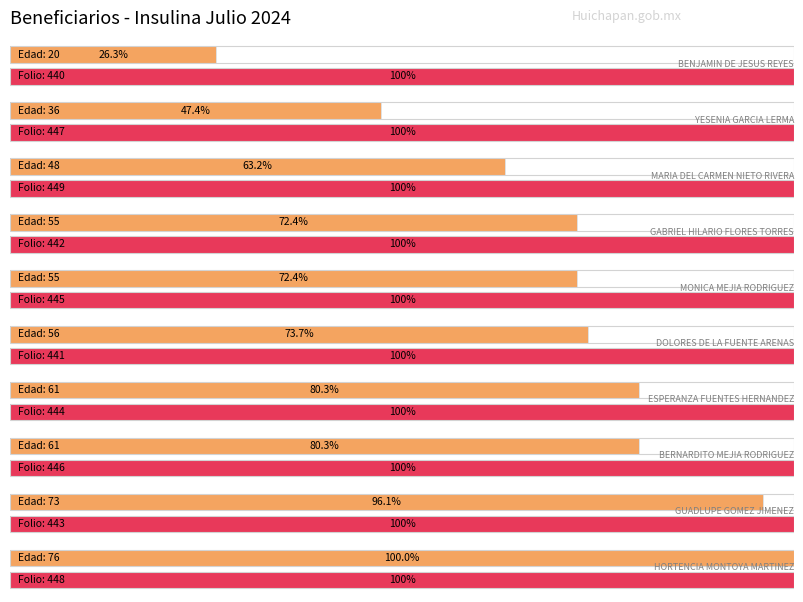

At which label does Average utilization reach its peak?

448